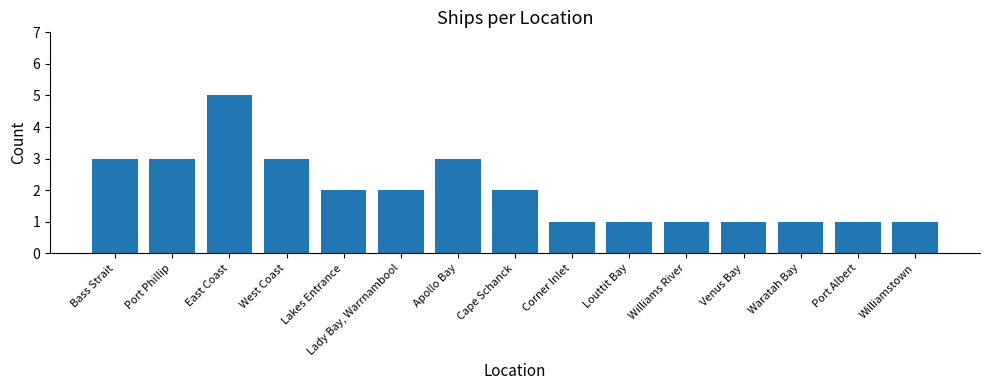

At which category does the chart reach its peak across all series?

East Coast